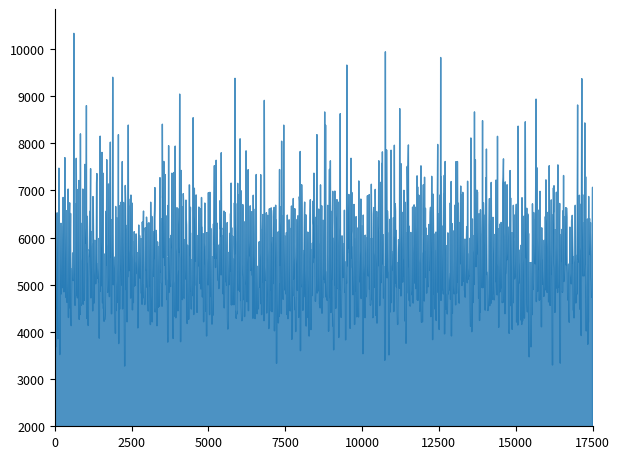

True or false: the data has more than 0 interior local peaks.

True